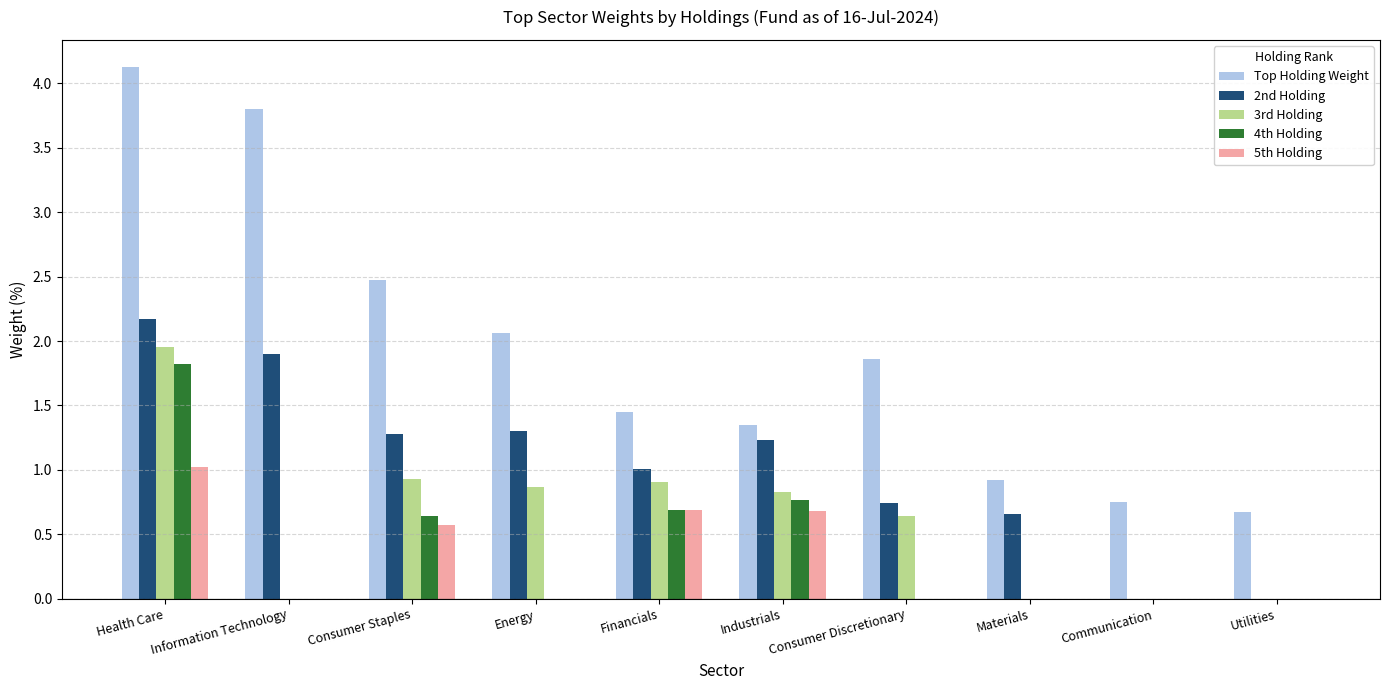

Count the number of categories in the chart.

10